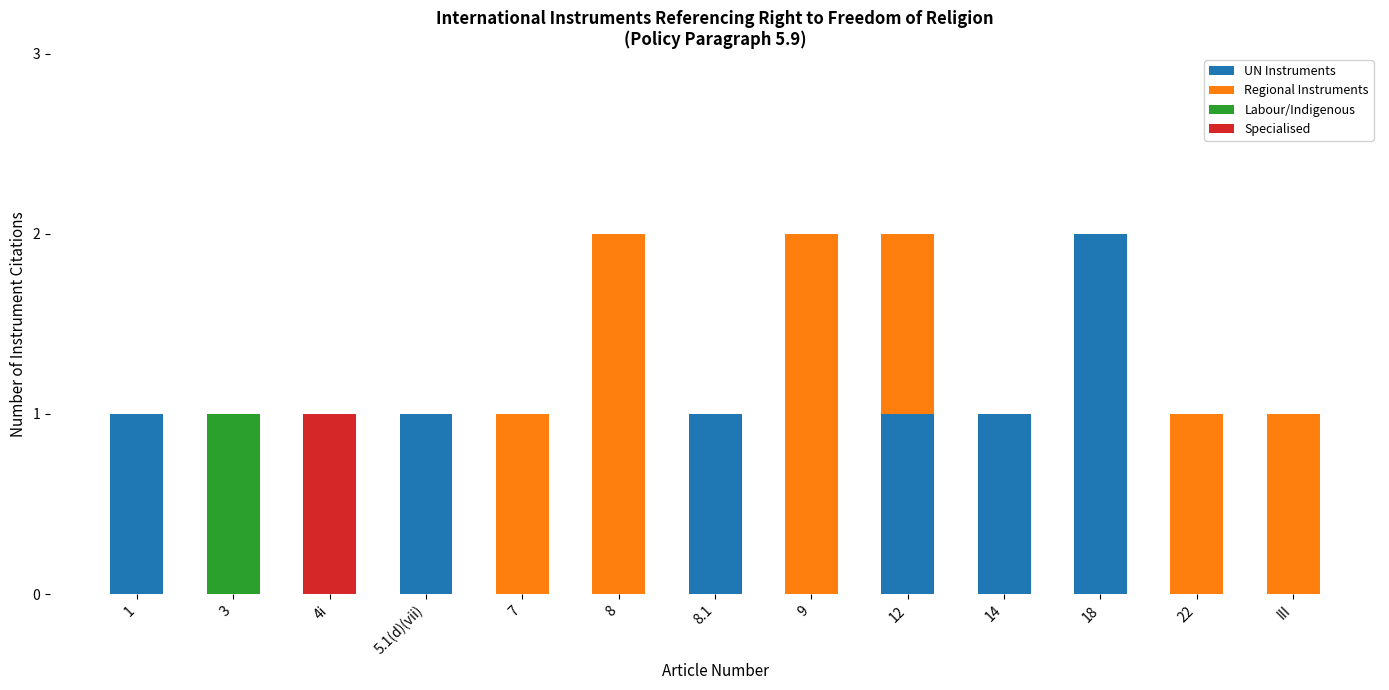

The value of UN Instruments at 12 is 0. True or false?

False